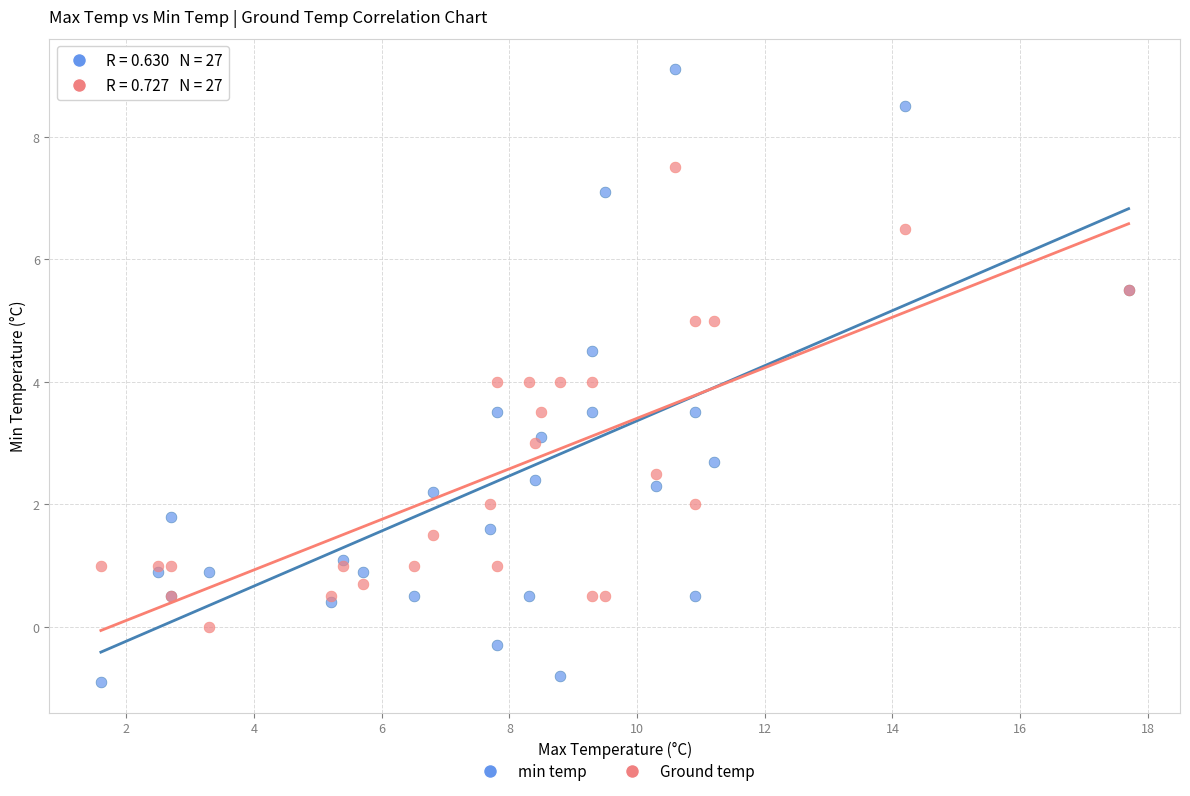

What is the X range (max minus min) for the scatter plot?

16.1